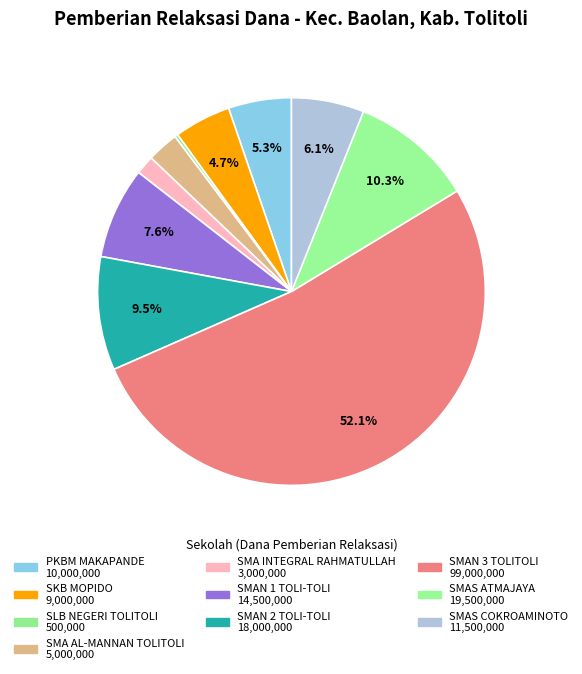

What is the largest slice in the pie chart?

SMAN 3 TOLITOLI